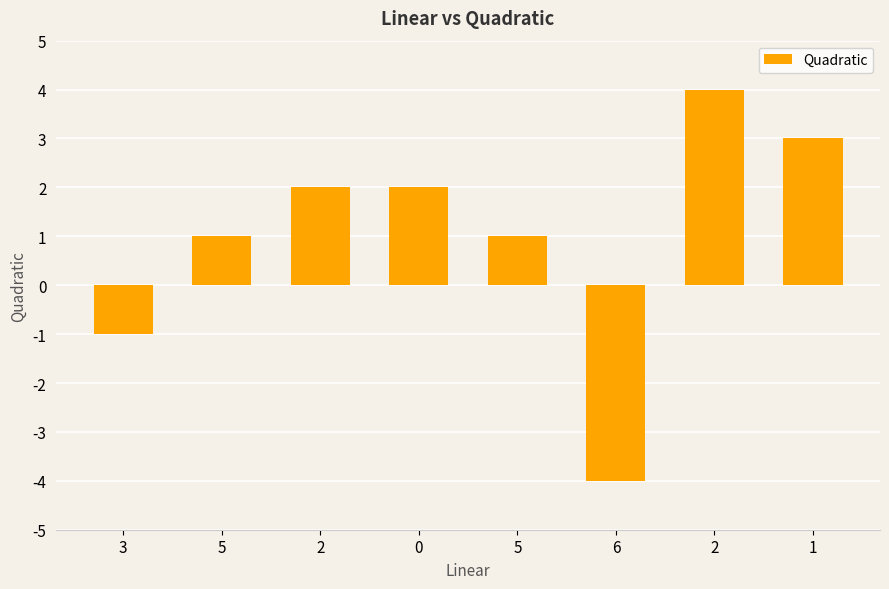

How many values are above zero?

6